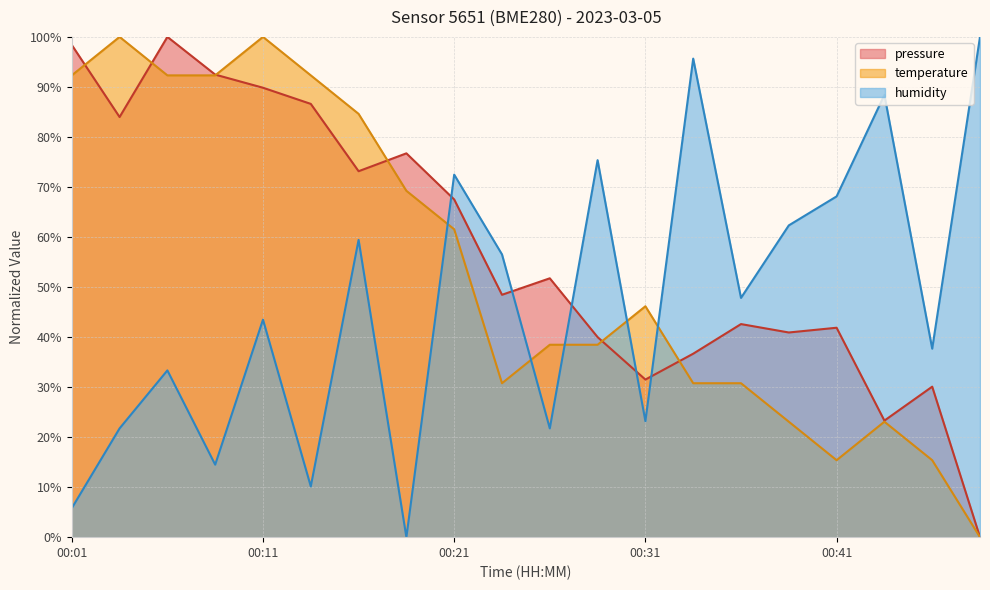

What are all the series names shown in the legend?

pressure, temperature, humidity